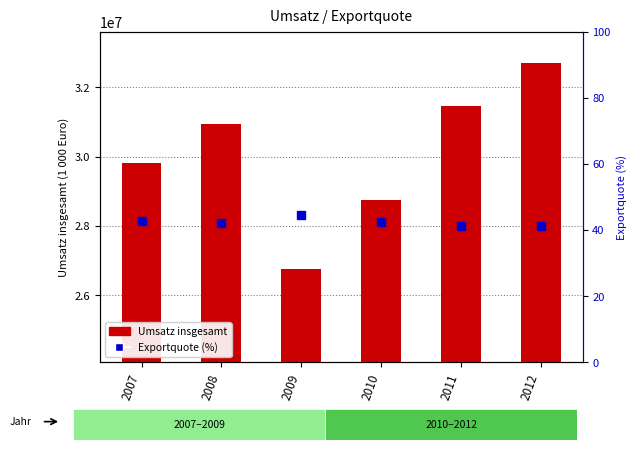

What is the difference between the Exportquote values at 2009 and 2012?

3.3